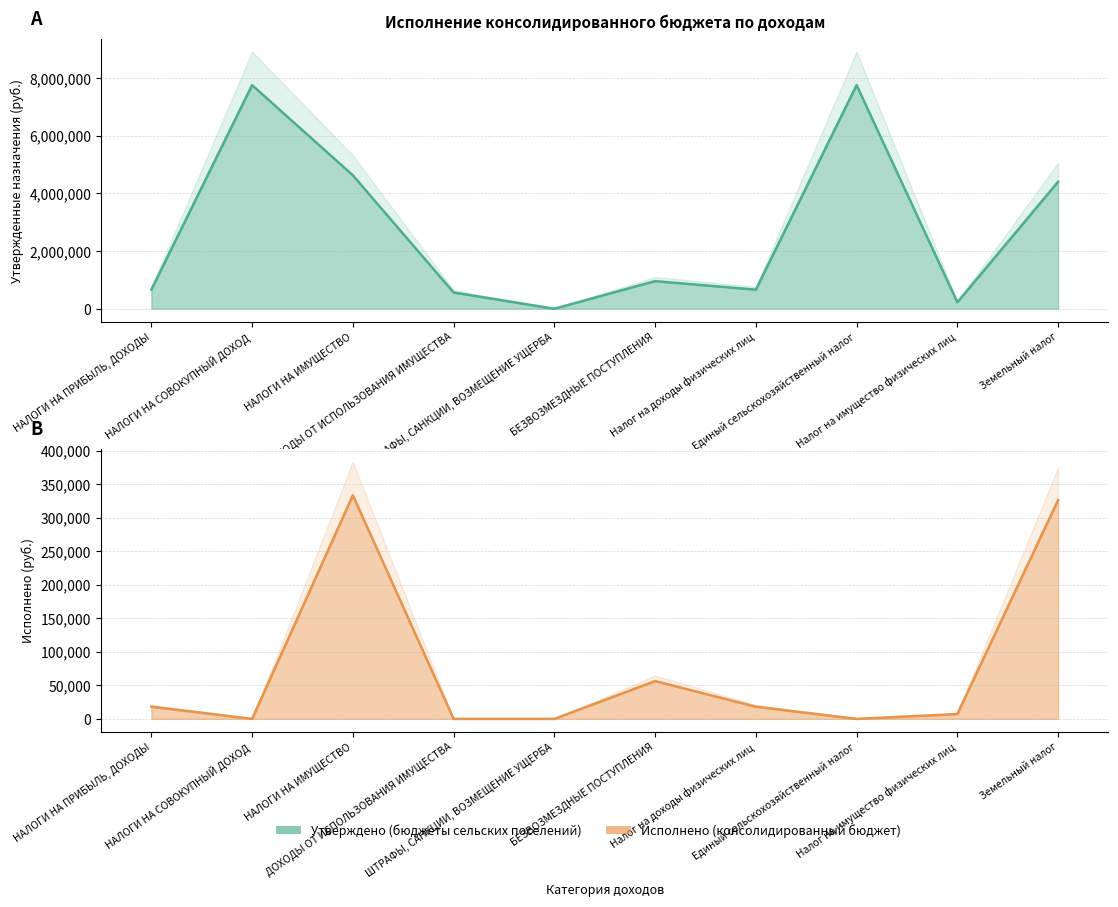

What is the minimum value for Утверждено (бюджеты сельских поселений)?

400.0